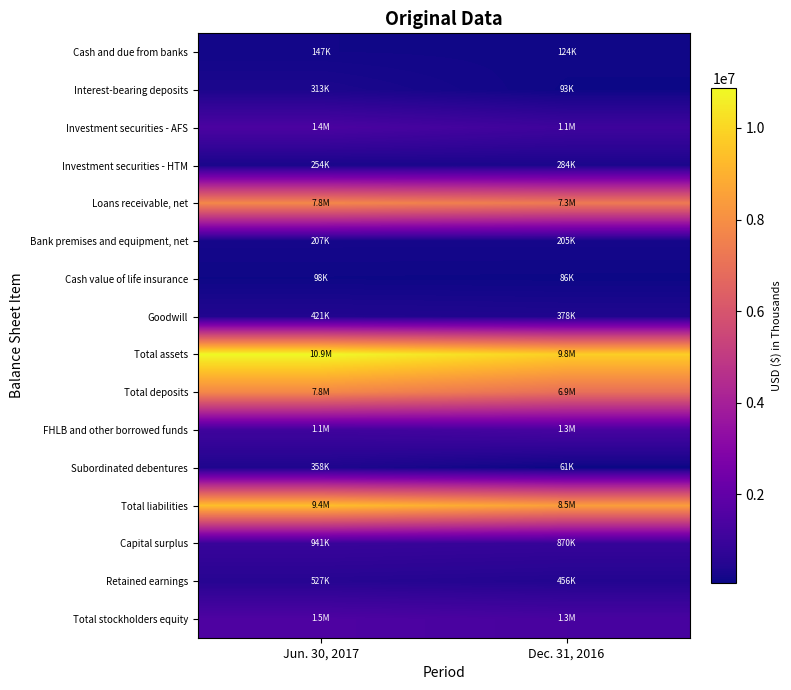

List the series in order of their peak value, lowest first.

Cash value of life insurance, Cash and due from banks, Bank premises and equipment, net, Investment securities - HTM, Interest-bearing deposits, Subordinated debentures, Goodwill, Retained earnings, Capital surplus, FHLB and other borrowed funds, Investment securities - AFS, Total stockholders equity, Loans receivable, net, Total deposits, Total liabilities, Total assets